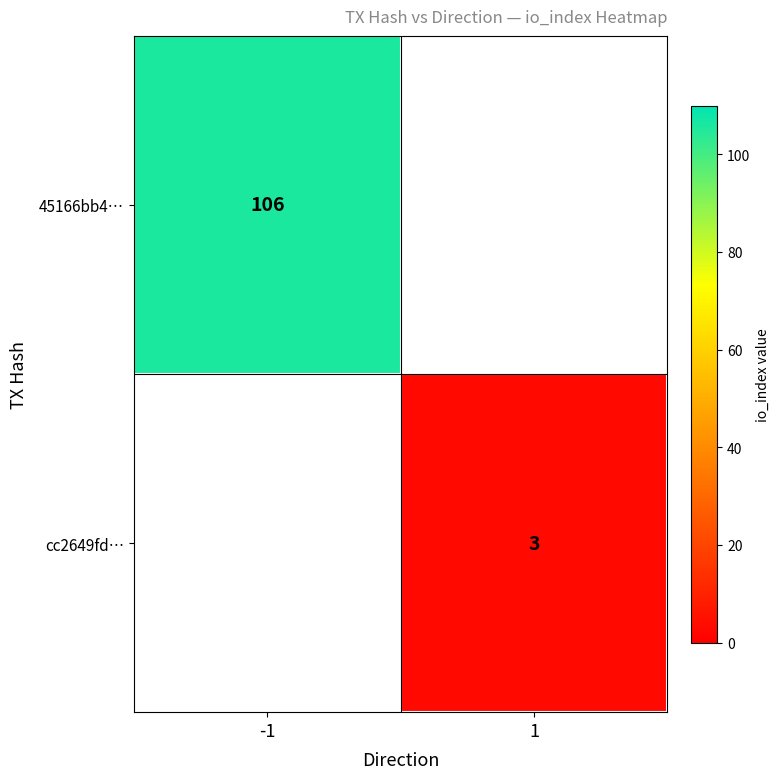

The cc2649fd… series shows 3 at 1. True or false?

True